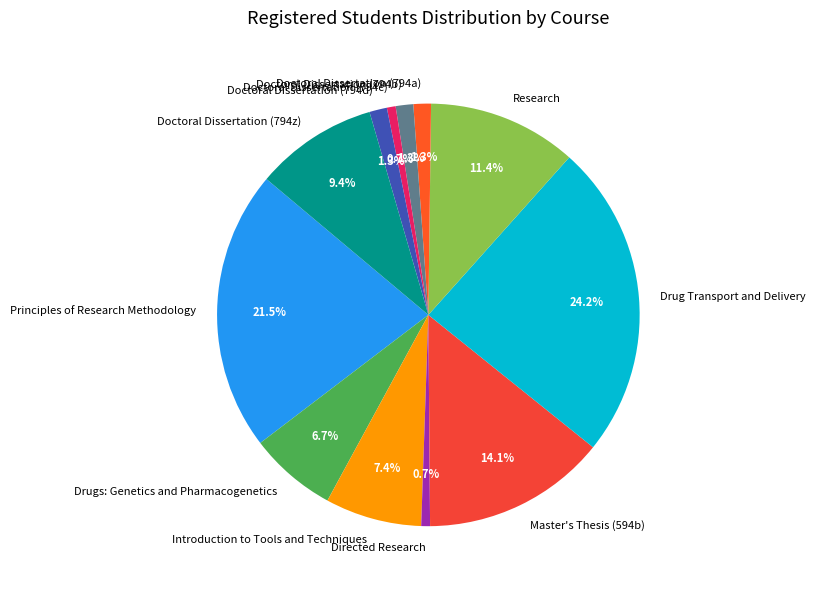

Does Doctoral Dissertation (794c) represent more than half of the total?

No